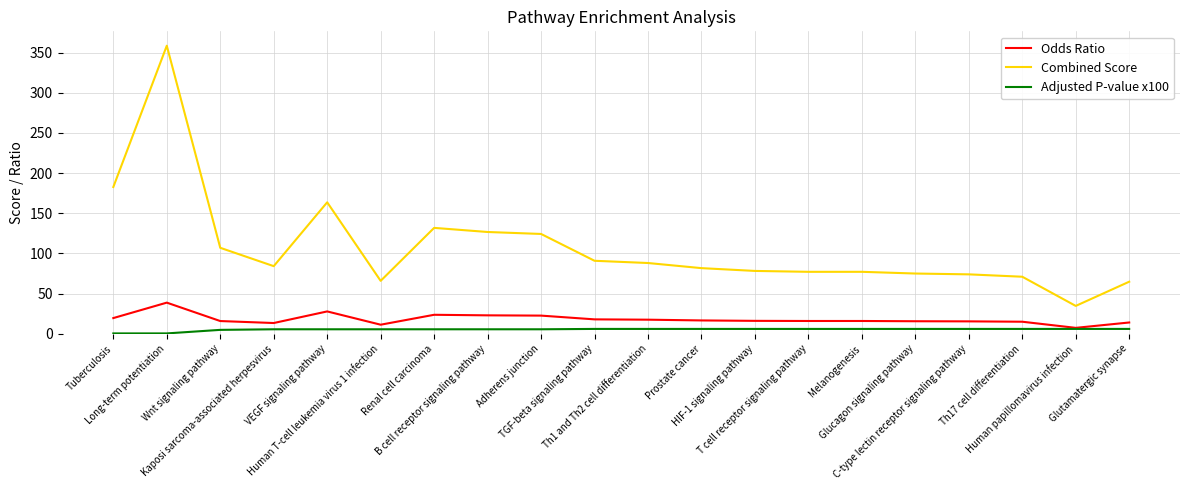

How many values in the Combined Score series exceed 84?

10